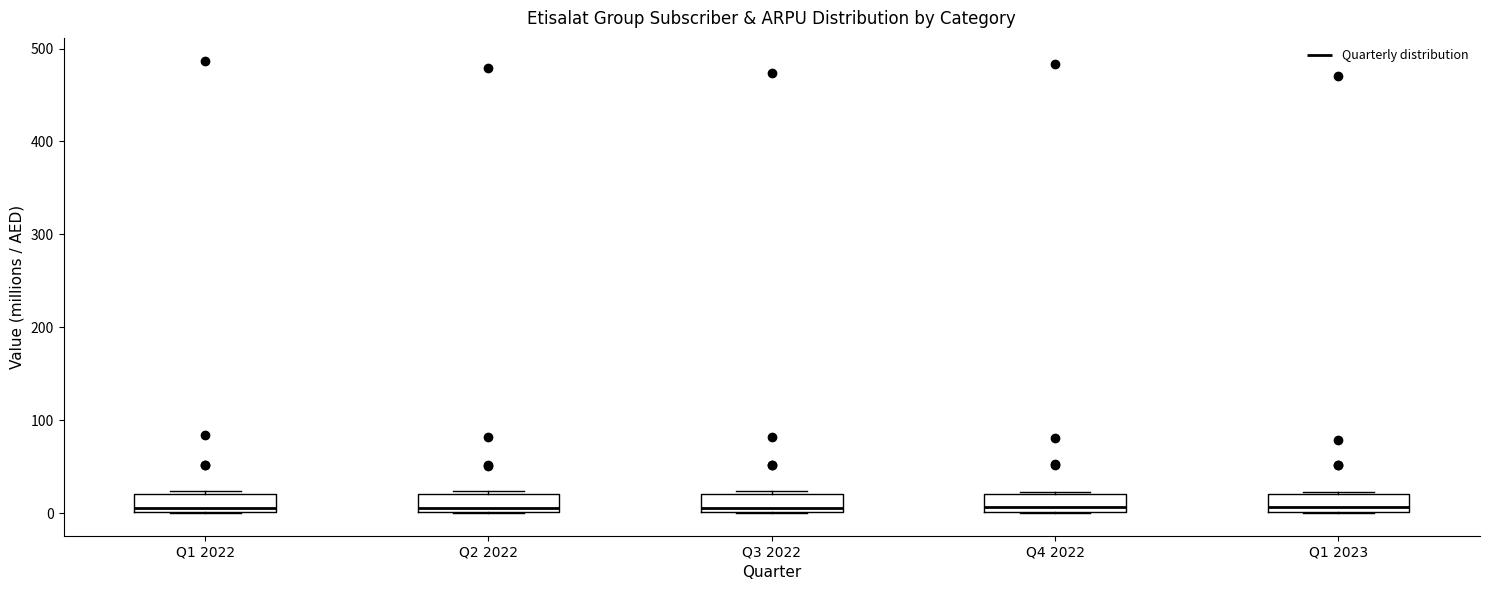

Reading left to right, transcribe this box plot: for each box, give where its median line is, the range the box spans, and where its two whiskers end, as read against the y-axis. The values are not printed on the chart, so give them approximately, as read against the axis.

Q1 2022: median 10, box 0 to 20, whiskers 0 to 20
Q2 2022: median 10, box 0 to 20, whiskers 0 to 20
Q3 2022: median 10, box 0 to 20, whiskers 0 to 20
Q4 2022: median 10, box 0 to 20, whiskers 0 to 20
Q1 2023: median 10, box 0 to 20, whiskers 0 to 20